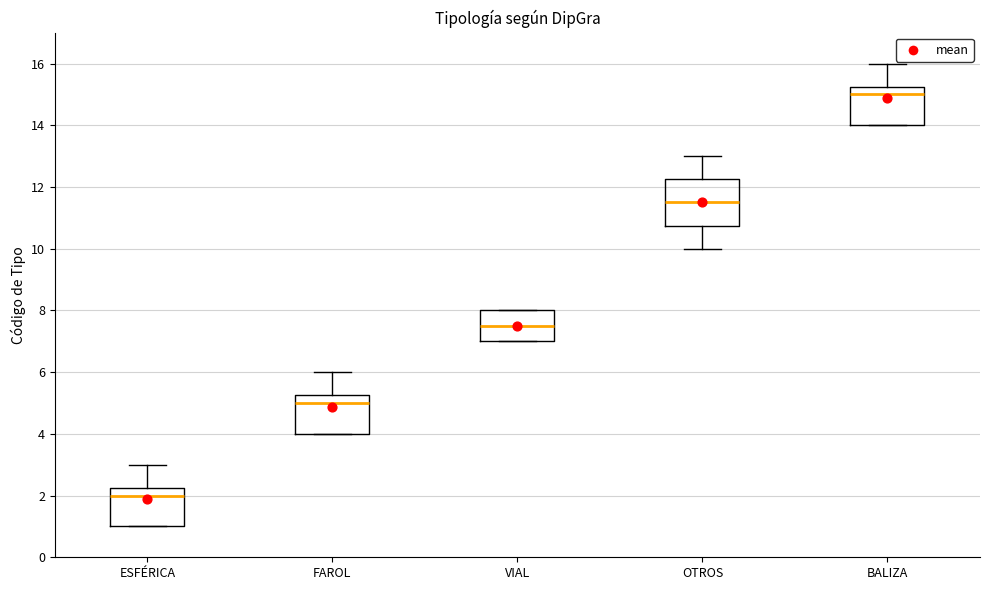

Which box's median line is the highest?

BALIZA